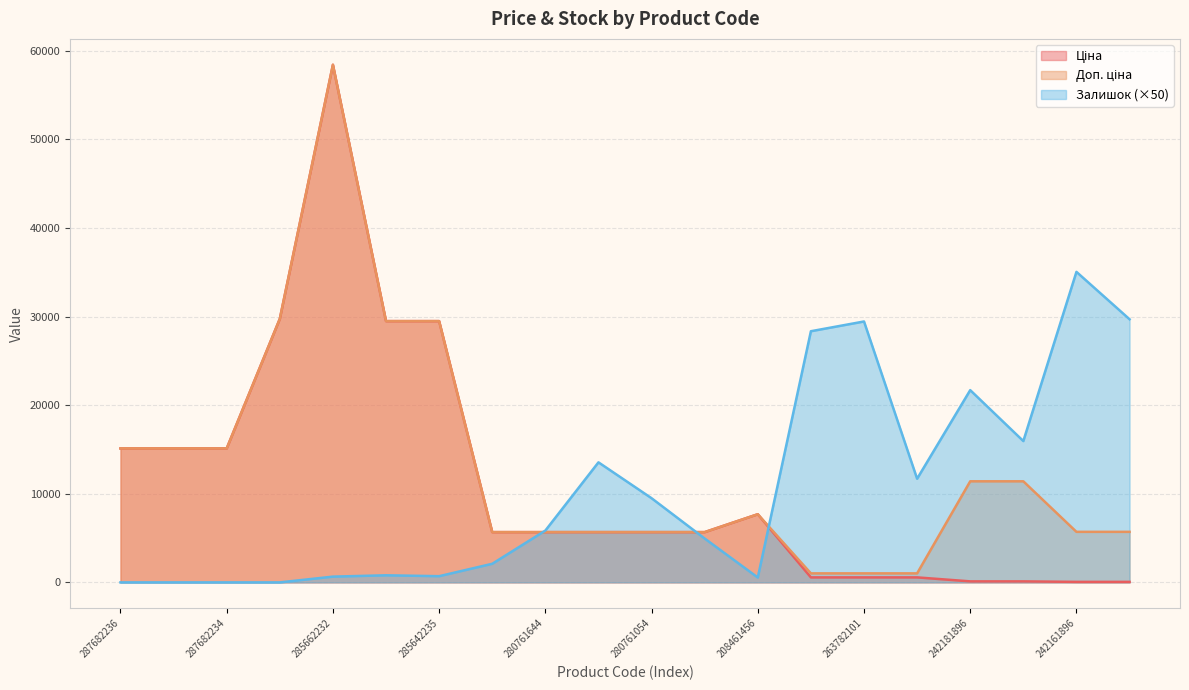

What is the value of the Ціна point at the 19th from the left?

57.0